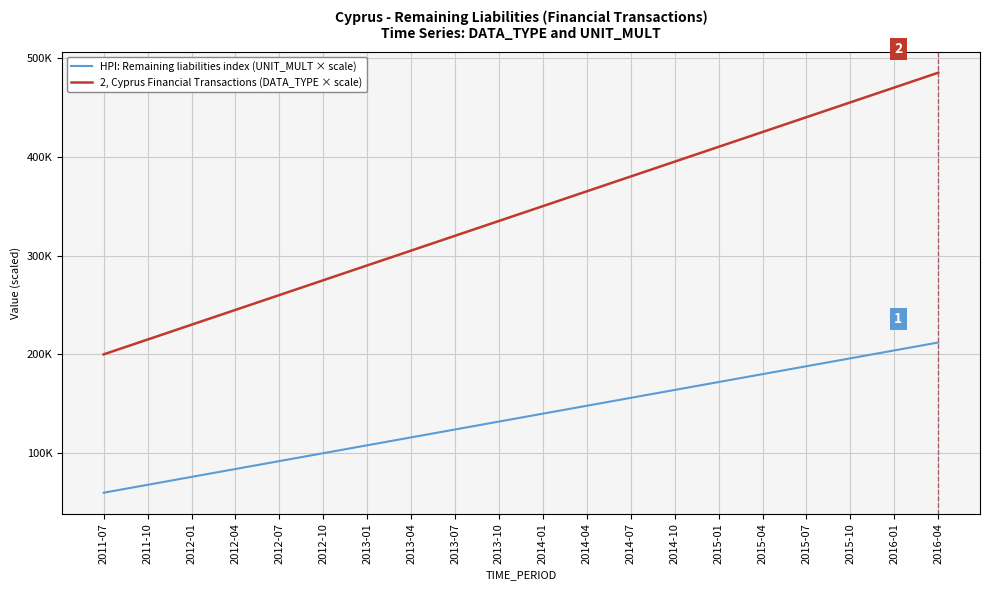

At which category is the sum across all series the highest?

2016-04